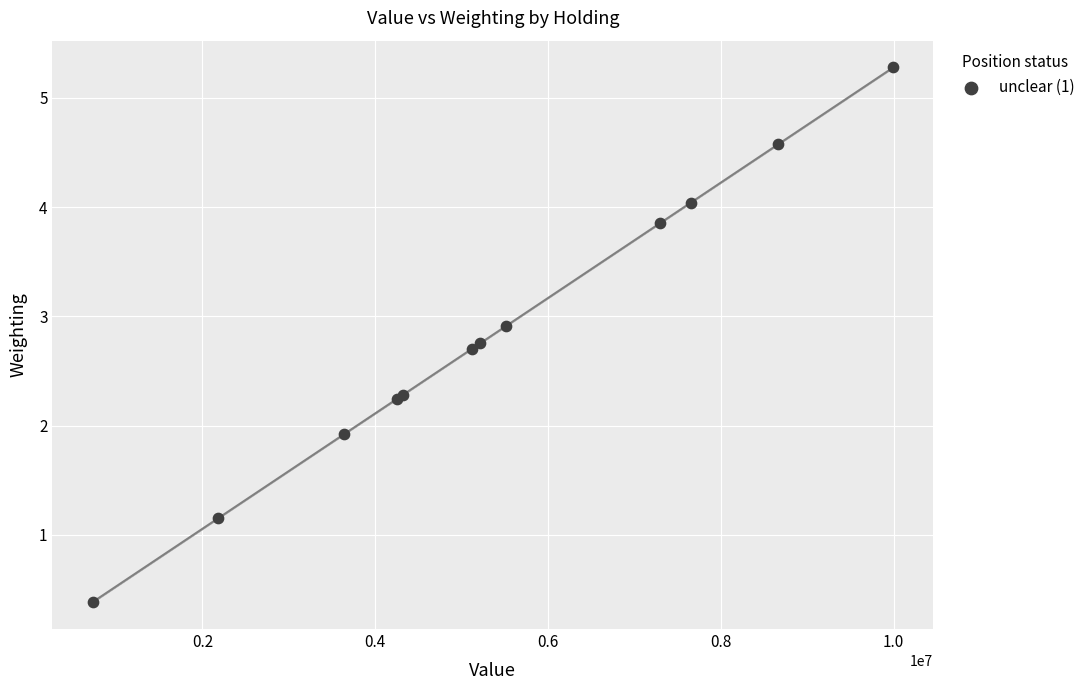

What Y value in the scatter plot is closest to 2?

1.9